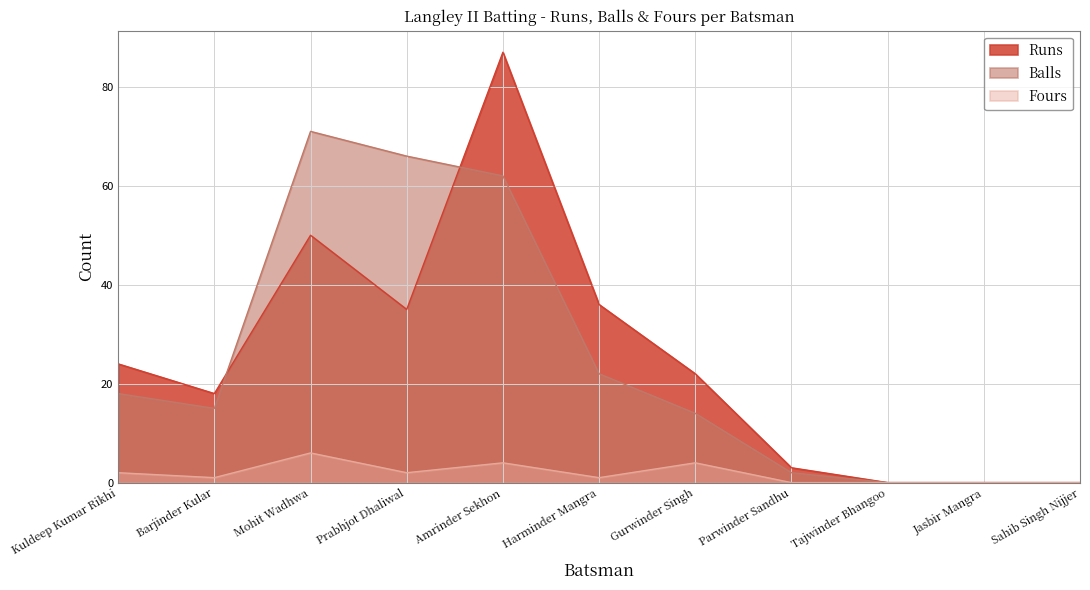

Where is the first local minimum for Fours?

Barjinder Kular